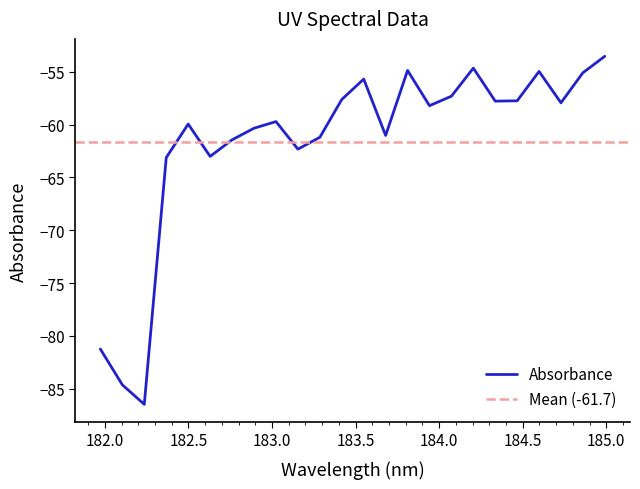

What is the difference between the second highest and second lowest values?

30.0